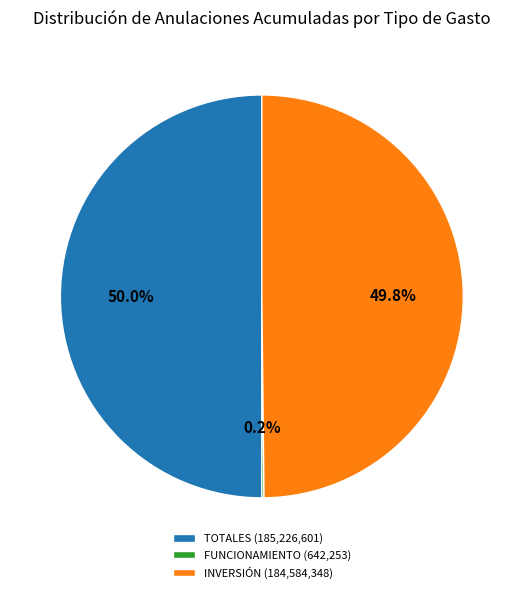

Do INVERSIÓN (184,584,348) and TOTALES (185,226,601) together represent more than half of the pie?

Yes